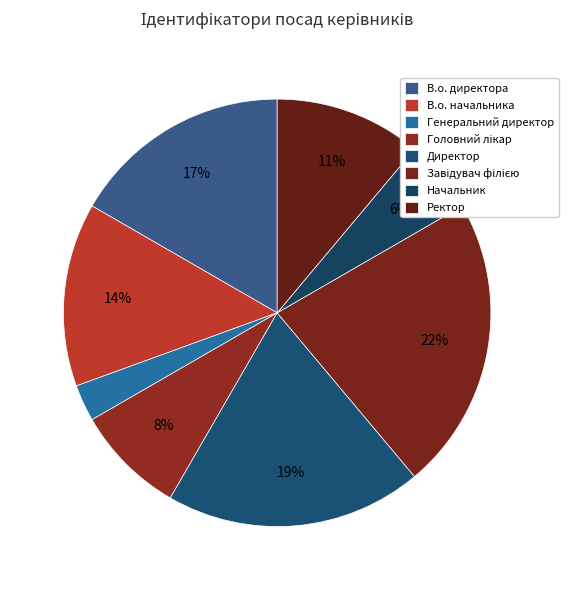

The Завідувач філією slice represents 15% of the pie. True or false?

False